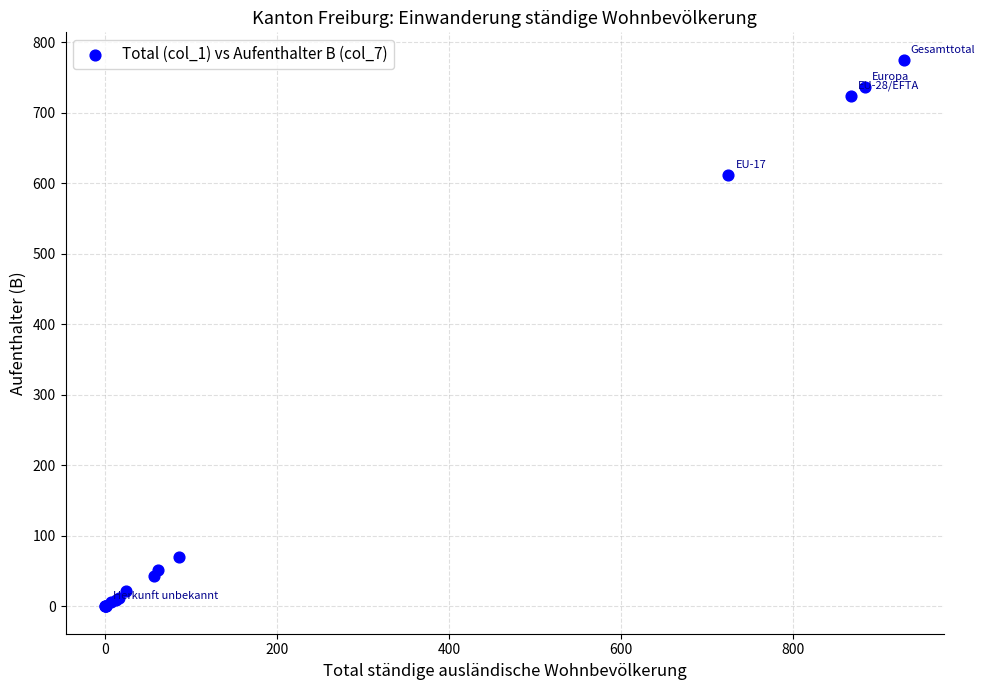

What Y value in the scatter plot is closest to 387?

611